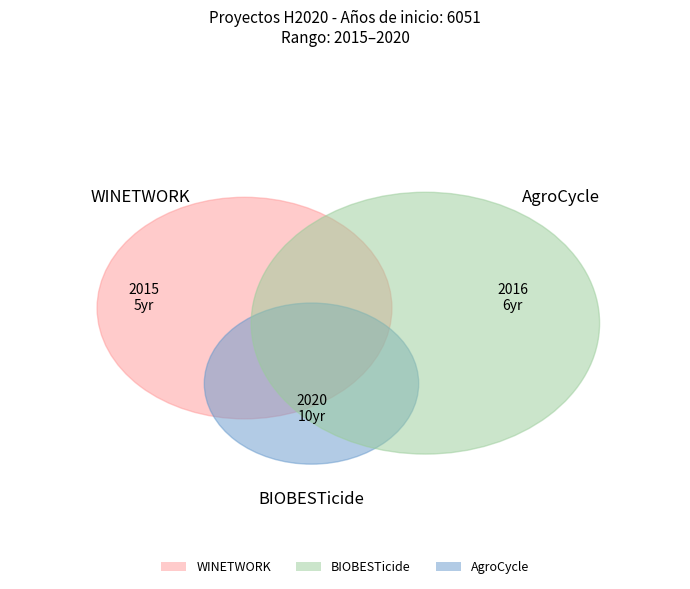

Does AgroCycle represent more than half of the total?

No